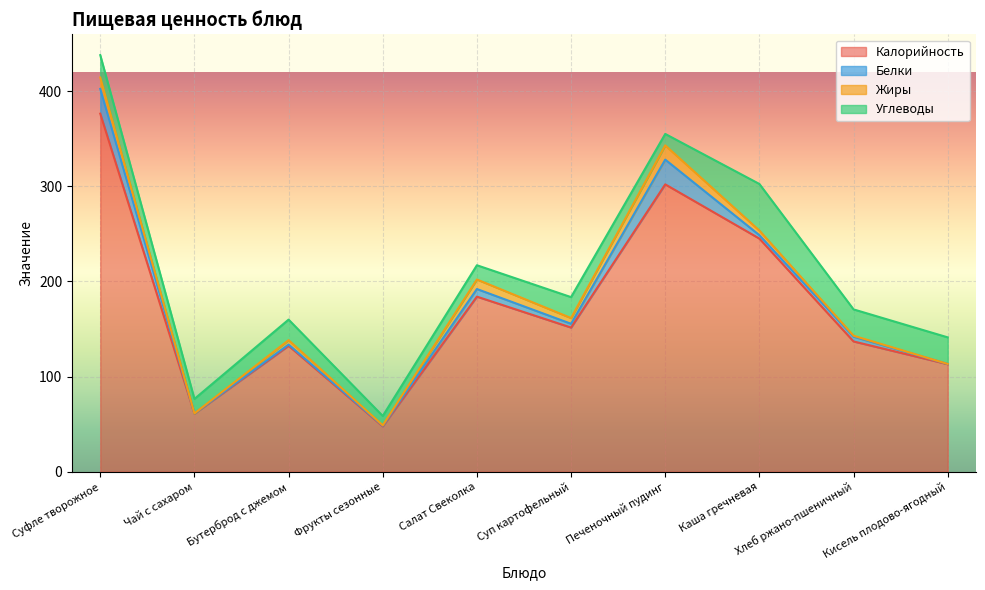

True or false: Белки and Углеводы intersect in this chart.

True